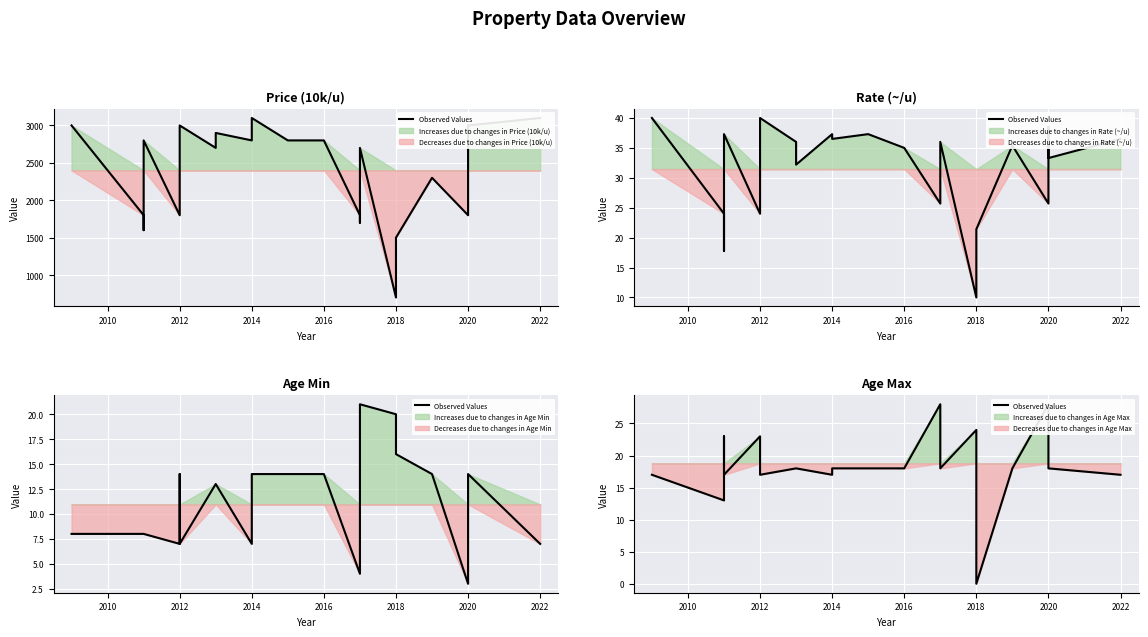

How many lines are shown in the chart?

1